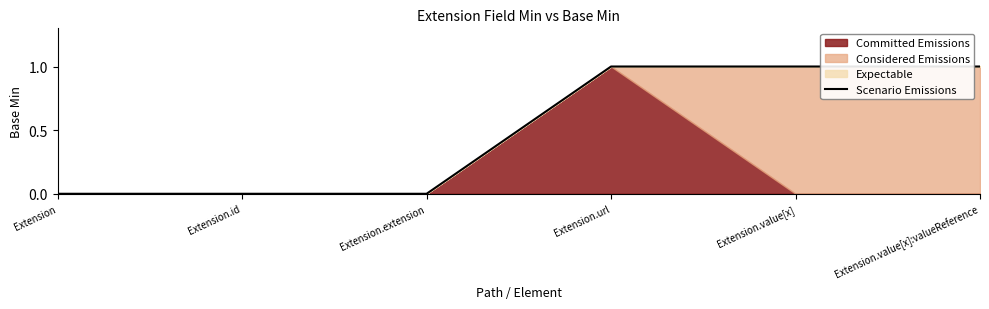

Which label corresponds to the largest value in the chart?

Extension.url